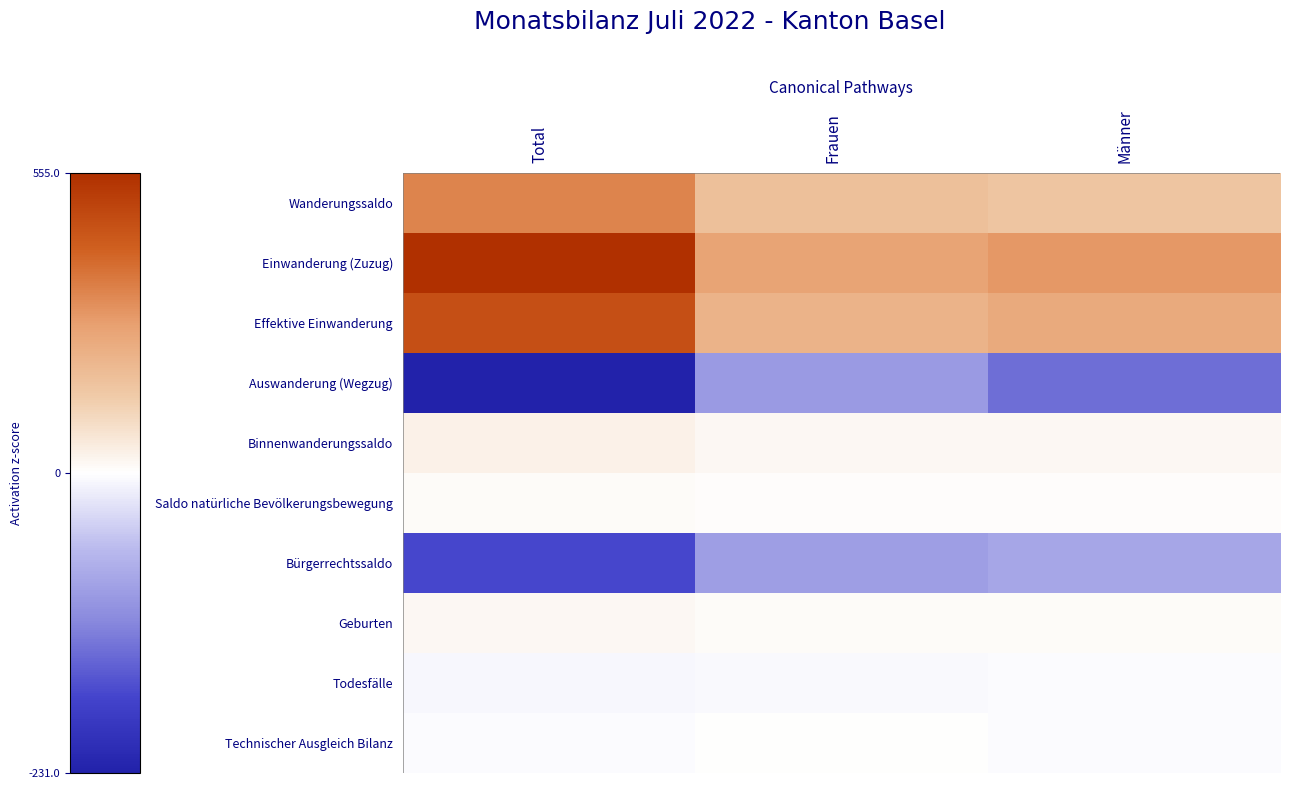

Count the number of categories in the chart.

3